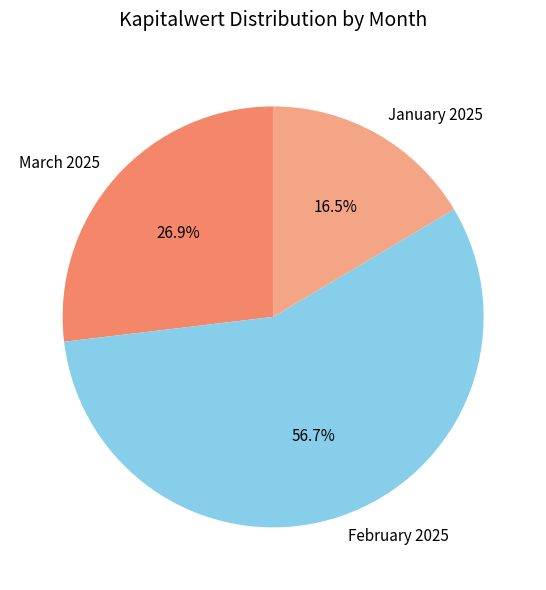

Is there a majority slice in this chart?

Yes